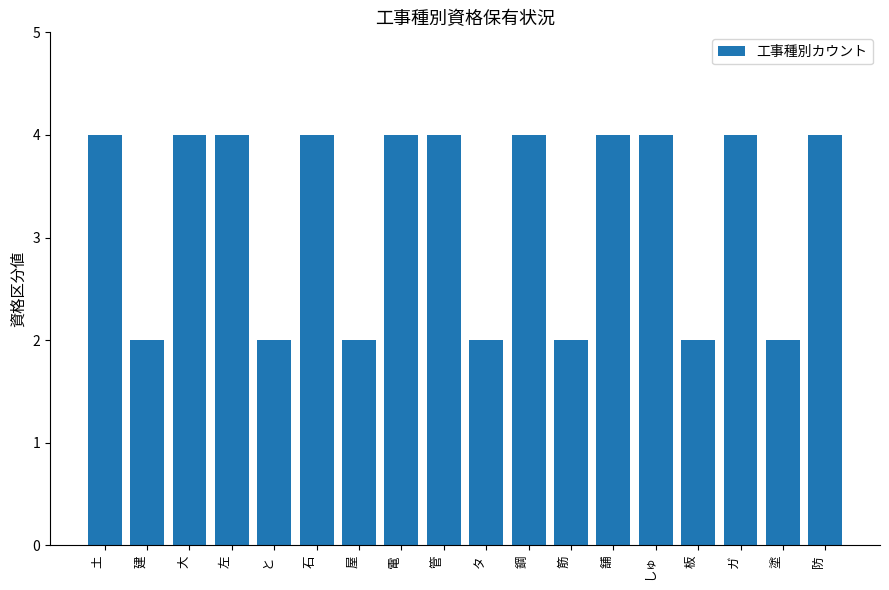

What position from the right is と?

14